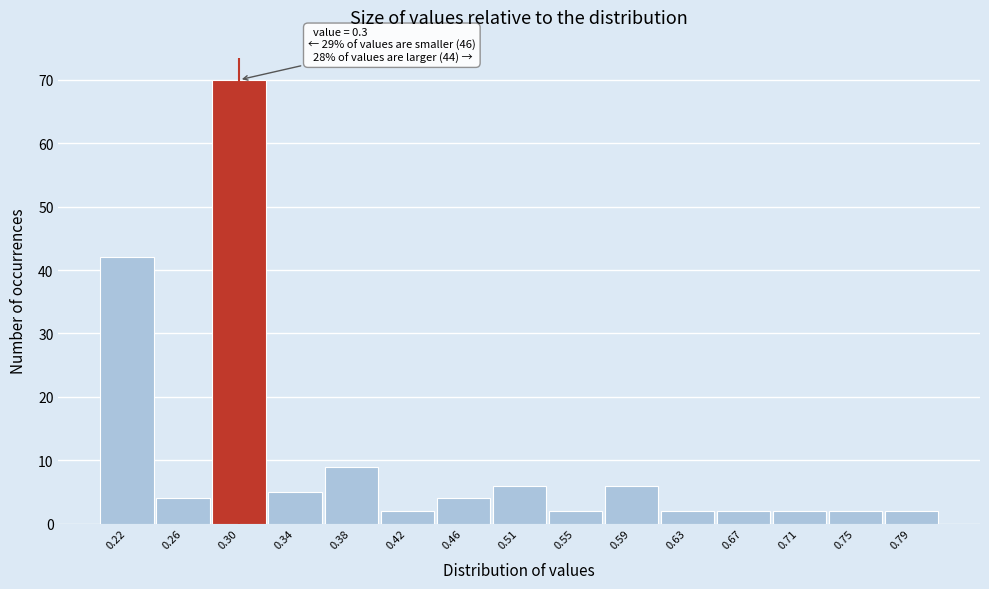

Which range on the x-axis has the tallest bar?

0.280 to 0.320